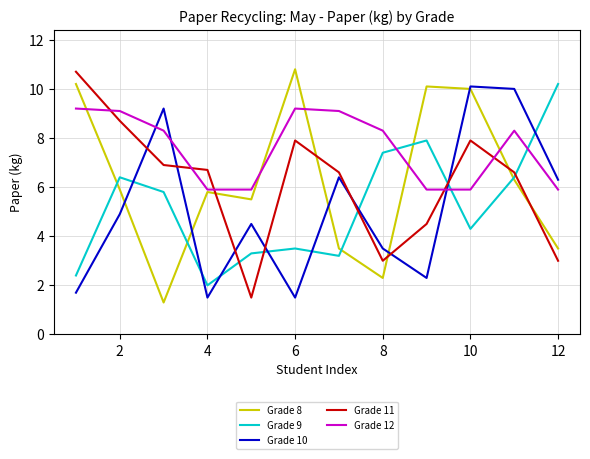

What is the maximum value for Grade 12?

9.2